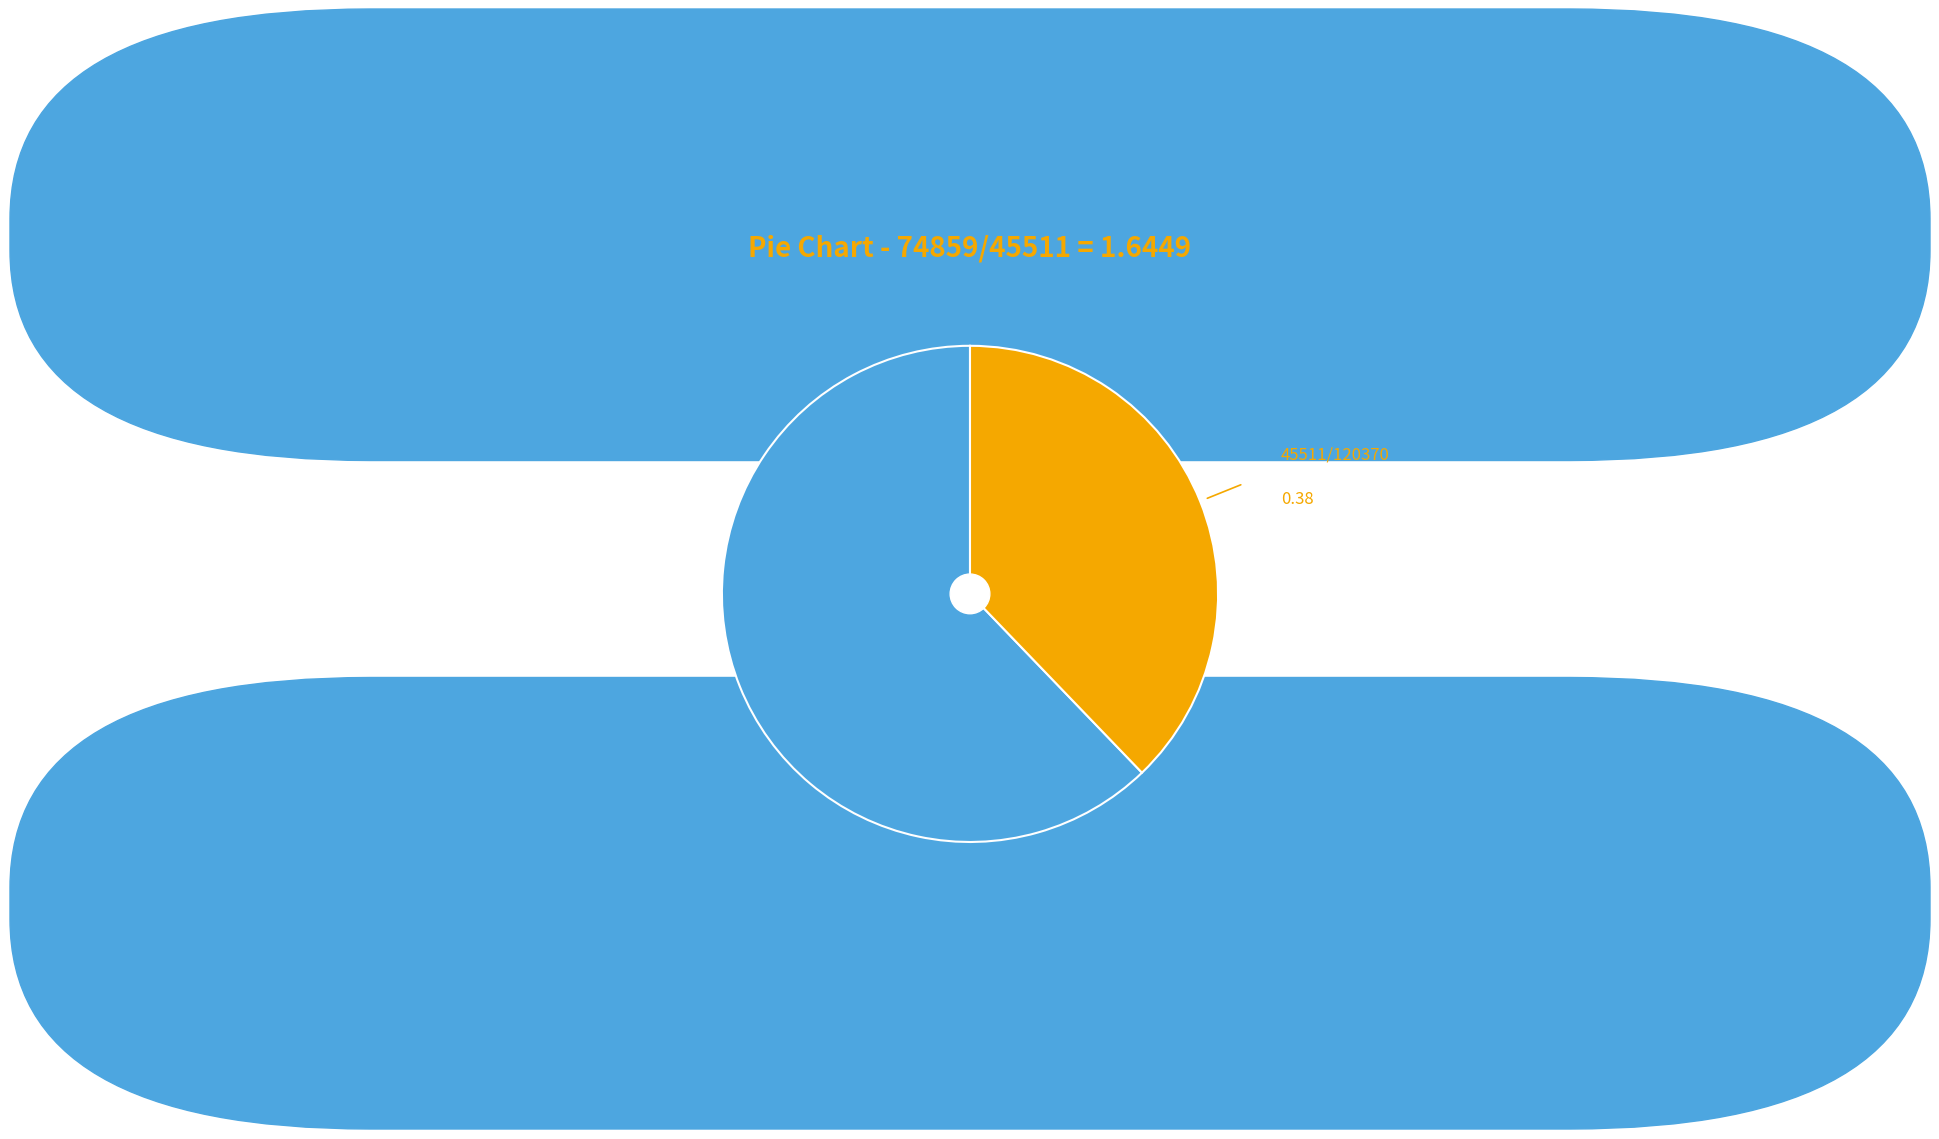

Does any single category account for the majority?

Yes